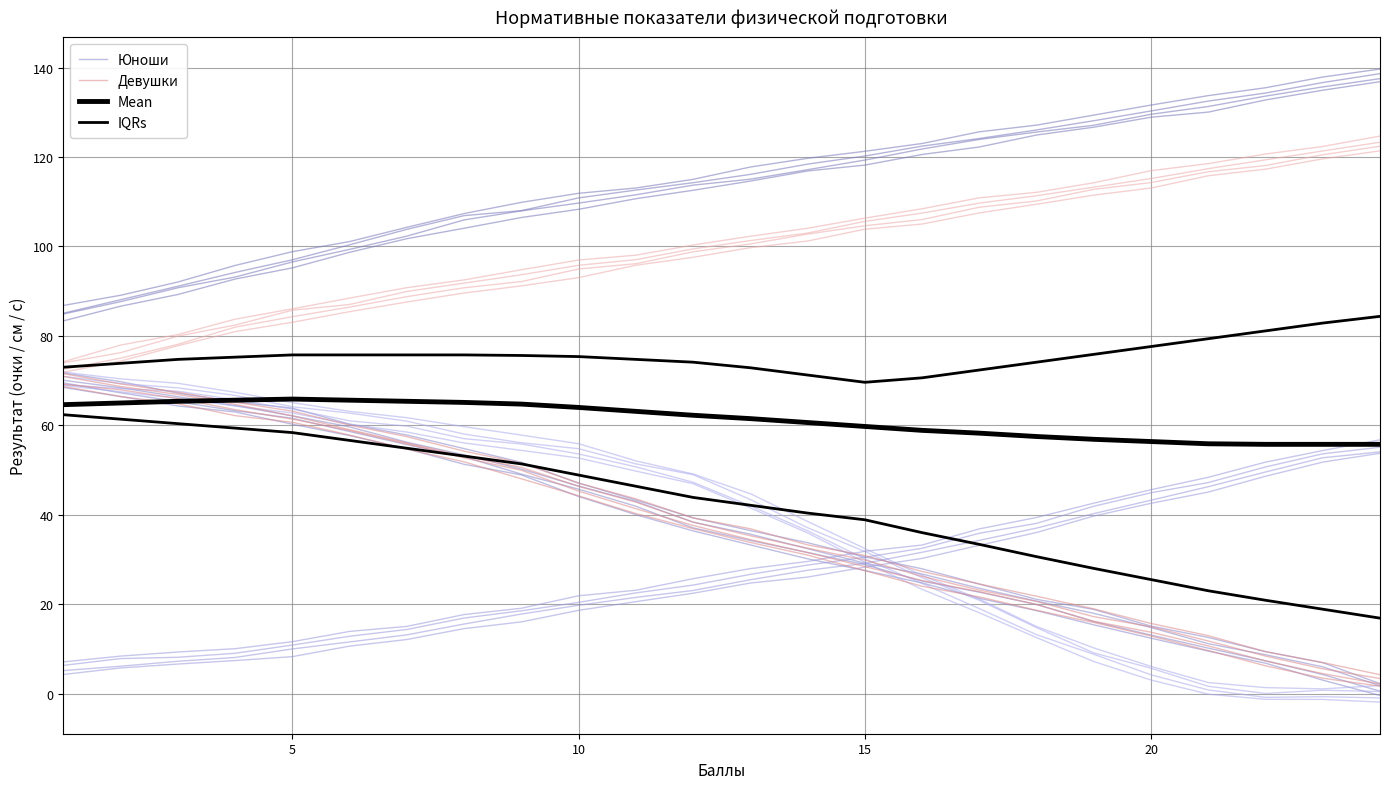

Is the value of Юноши at 19 greater than the value of IQRs at 10?

No